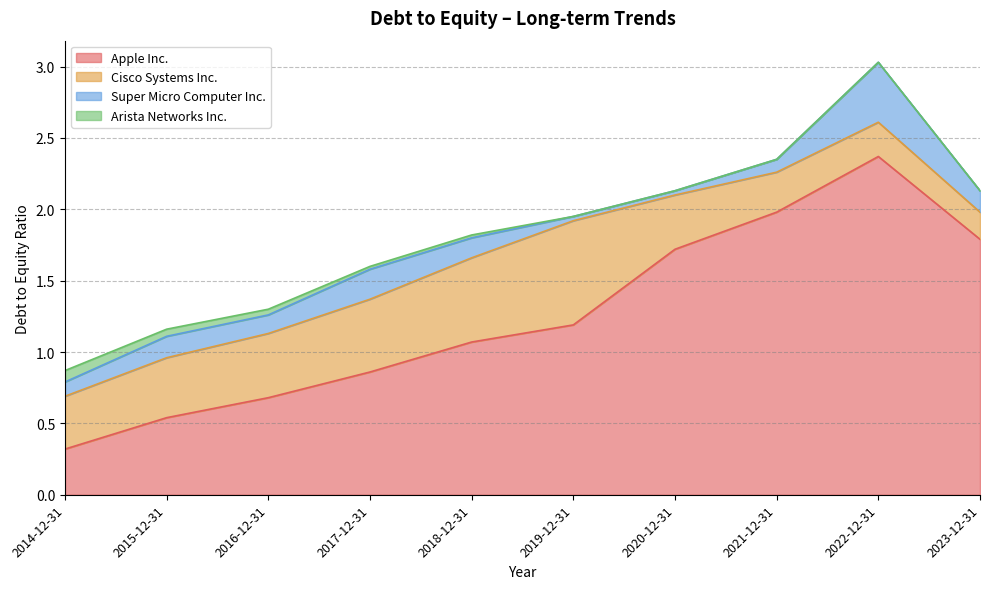

At how many categories does at least one series exceed 1?

6